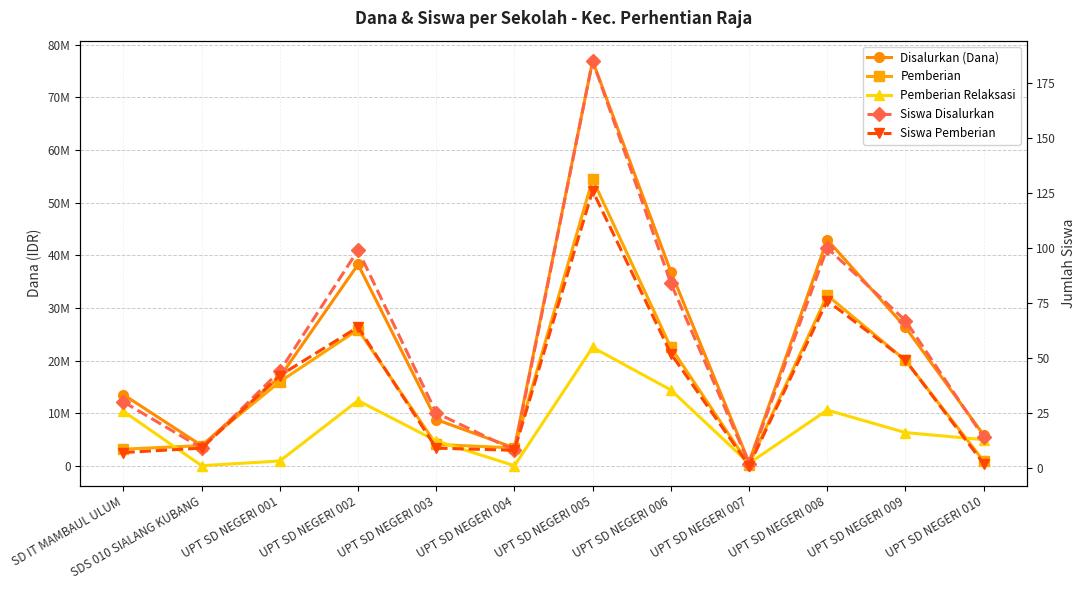

At which category does Pemberian Relaksasi reach its first local peak?

UPT SD NEGERI 002